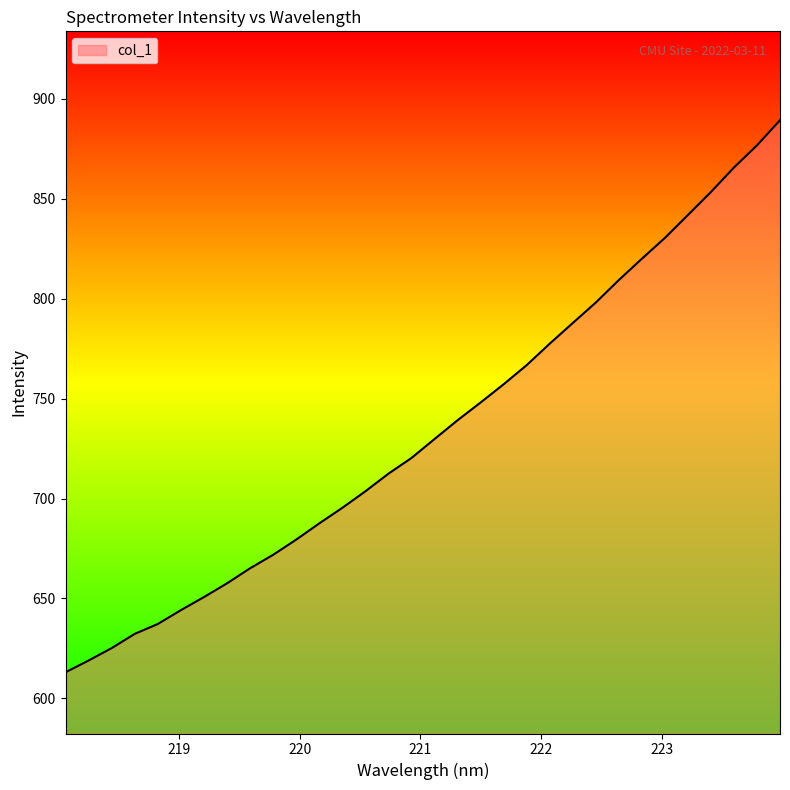

What is the minimum value shown in the chart?

613.1